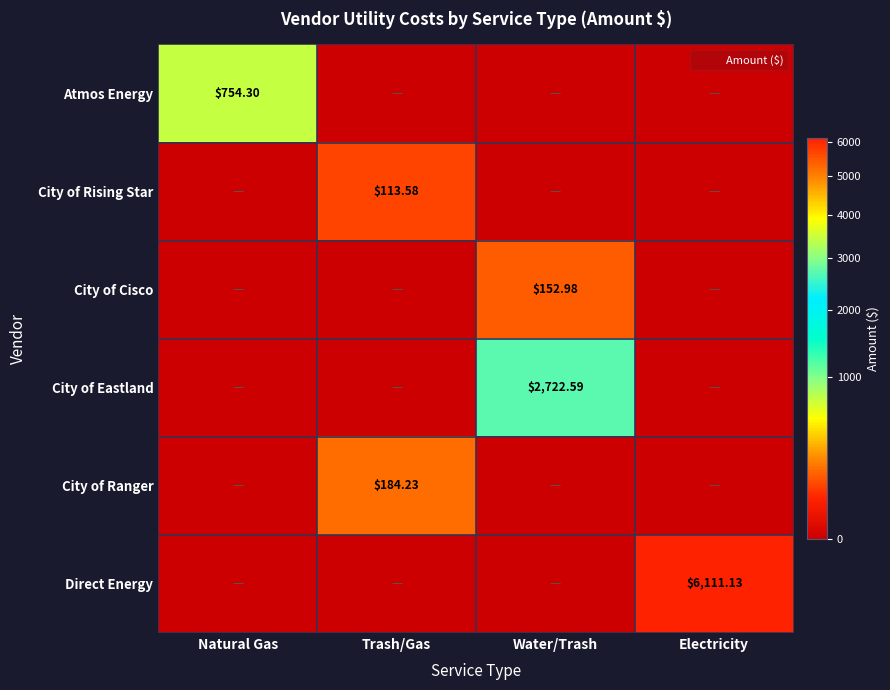

Which series has the largest total across all categories?

Direct Energy